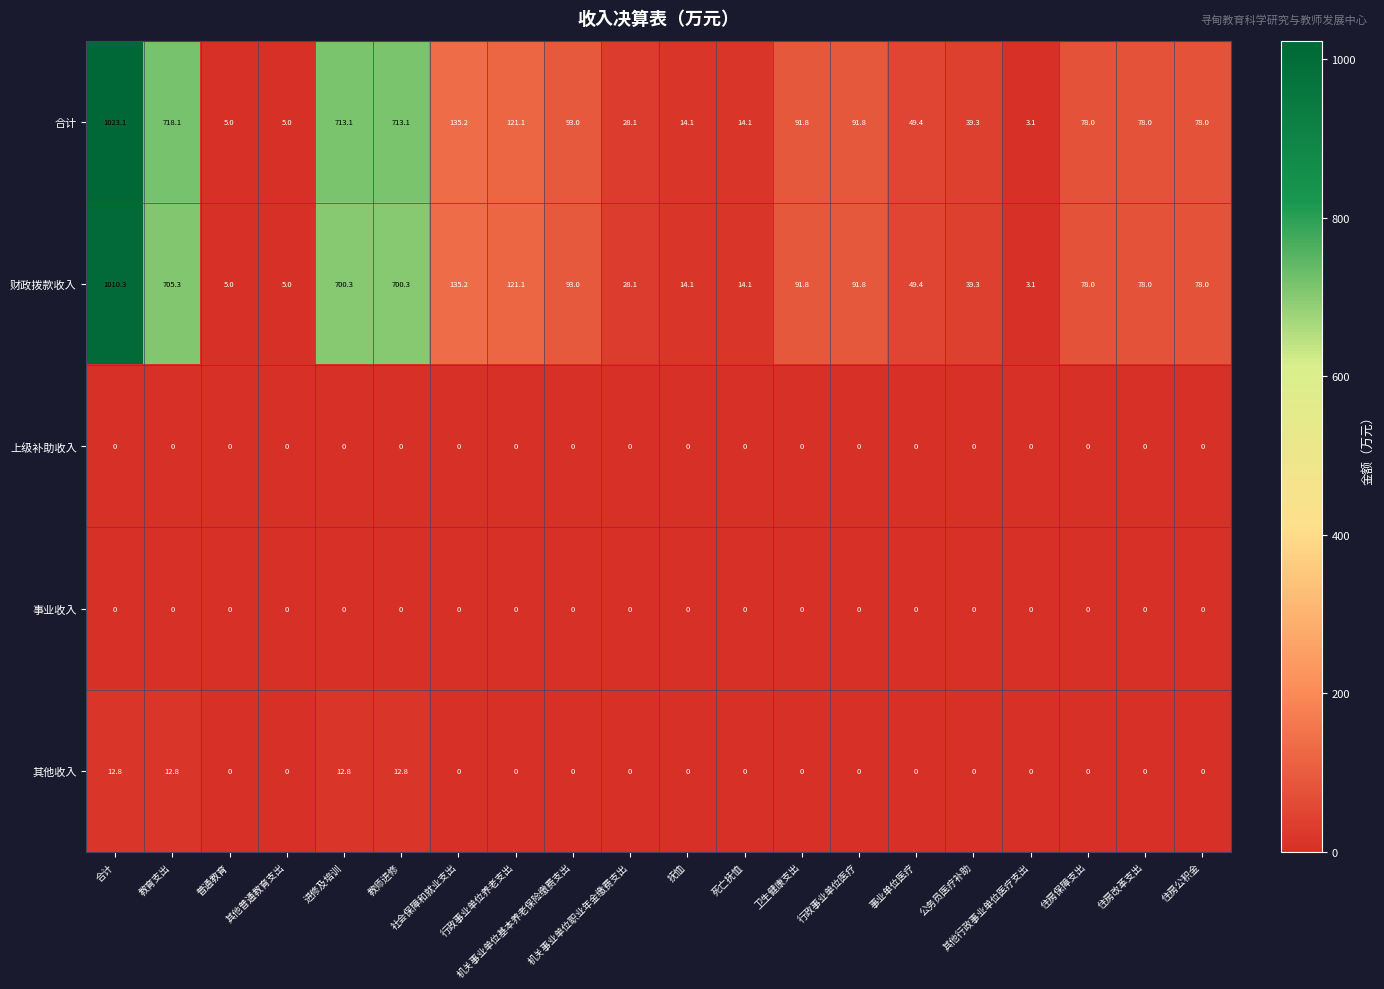

At which category is the sum across all series the highest?

合计